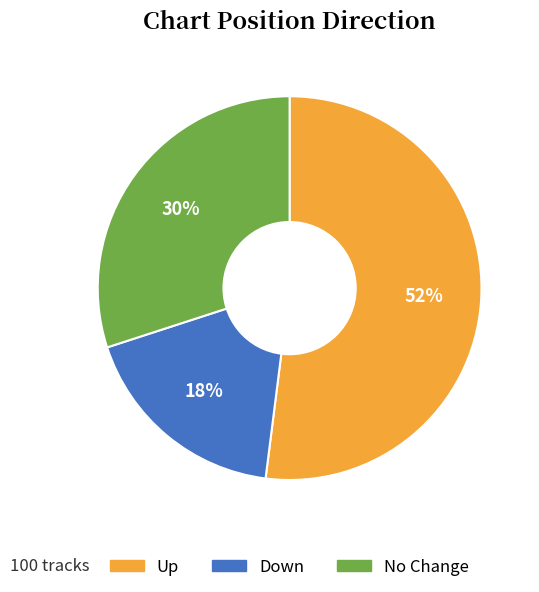

What is the ratio of the value at Up to the value at Down?

2.9